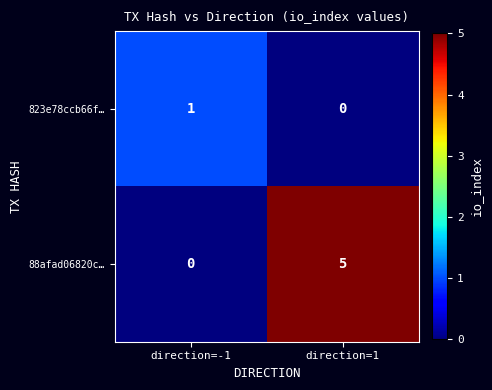

At which category is the sum across all series the highest?

direction=1